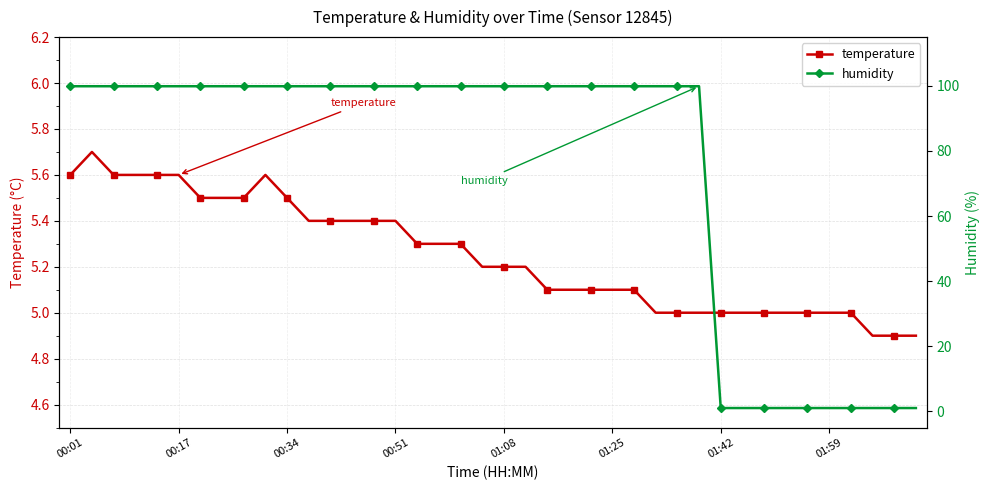

True or false: temperature has more than 1 points higher than both neighbors.

True